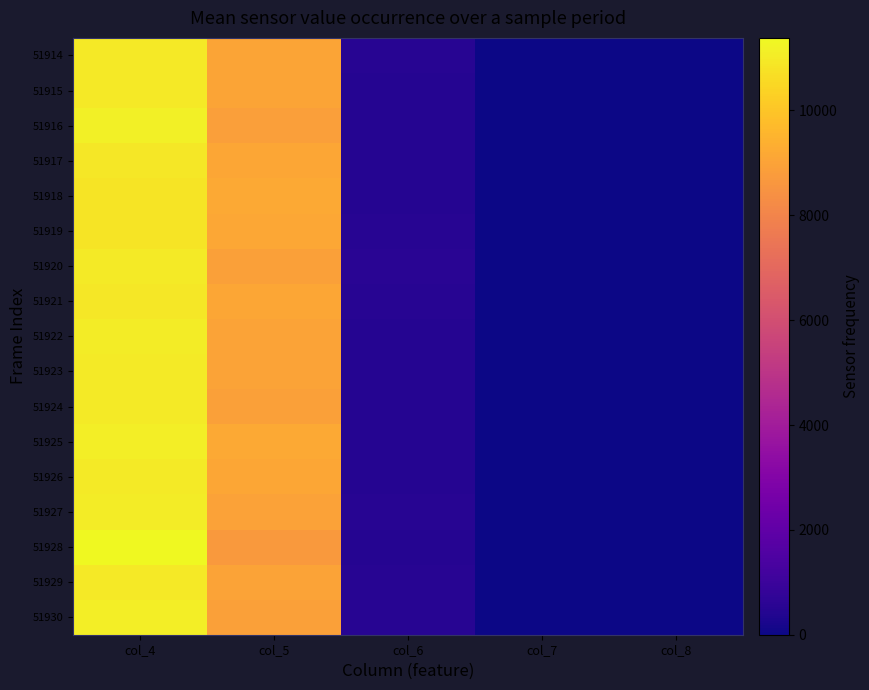

Reading left to right, what are all the values shown in this chart?

51914: col_4=10975	col_5=9030	col_6=503	col_7=11	col_8=1
51915: col_4=10956	col_5=9048	col_6=488	col_7=8	col_8=1
51916: col_4=11140	col_5=8880	col_6=471	col_7=10	col_8=1
51917: col_4=10906	col_5=9095	col_6=457	col_7=10	col_8=0
51918: col_4=10819	col_5=9183	col_6=473	col_7=4	col_8=1
51919: col_4=10825	col_5=9149	col_6=517	col_7=14	col_8=1
51920: col_4=11021	col_5=8894	col_6=543	col_7=10	col_8=1
51921: col_4=10910	col_5=9080	col_6=515	col_7=11	col_8=2
51922: col_4=11059	col_5=9017	col_6=470	col_7=10	col_8=1
51923: col_4=11020	col_5=9016	col_6=466	col_7=16	col_8=1
51924: col_4=11007	col_5=8917	col_6=467	col_7=11	col_8=1
51925: col_4=11093	col_5=9183	col_6=474	col_7=10	col_8=3
51926: col_4=10986	col_5=9073	col_6=446	col_7=9	col_8=1
51927: col_4=11037	col_5=8971	col_6=506	col_7=6	col_8=1
51928: col_4=11384	col_5=8706	col_6=466	col_7=10	col_8=1
51929: col_4=10974	col_5=8988	col_6=506	col_7=14	col_8=1
51930: col_4=11116	col_5=8909	col_6=491	col_7=6	col_8=3